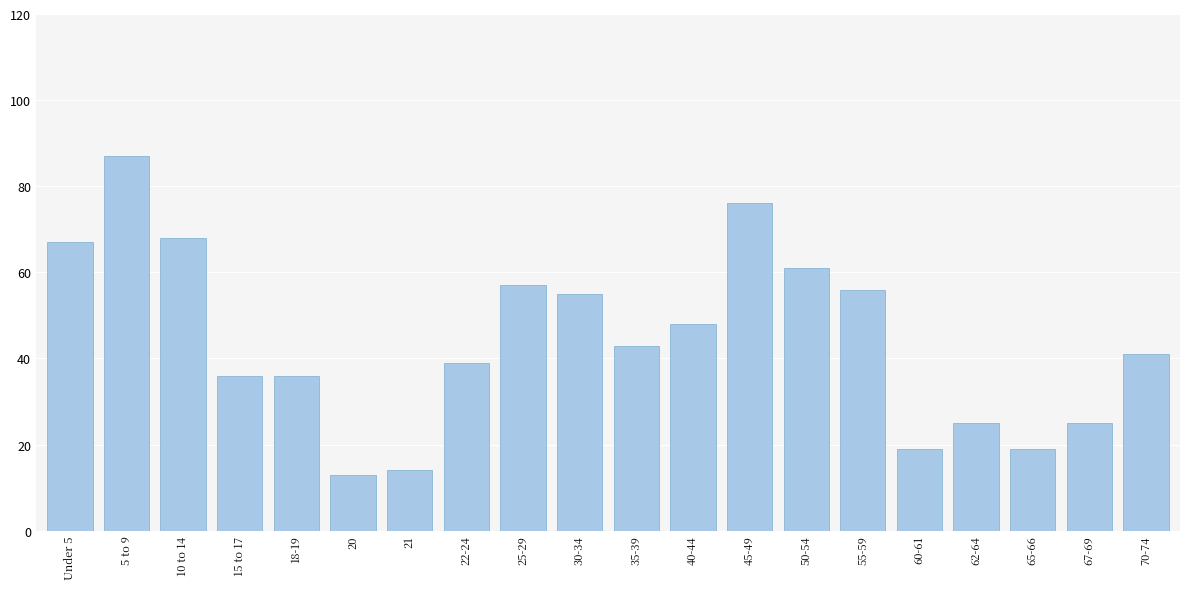

Reading left to right, extract all data points from this chart.

67	87	68	36	36	13	14	39	57	55	43	48	76	61	56	19	25	19	25	41